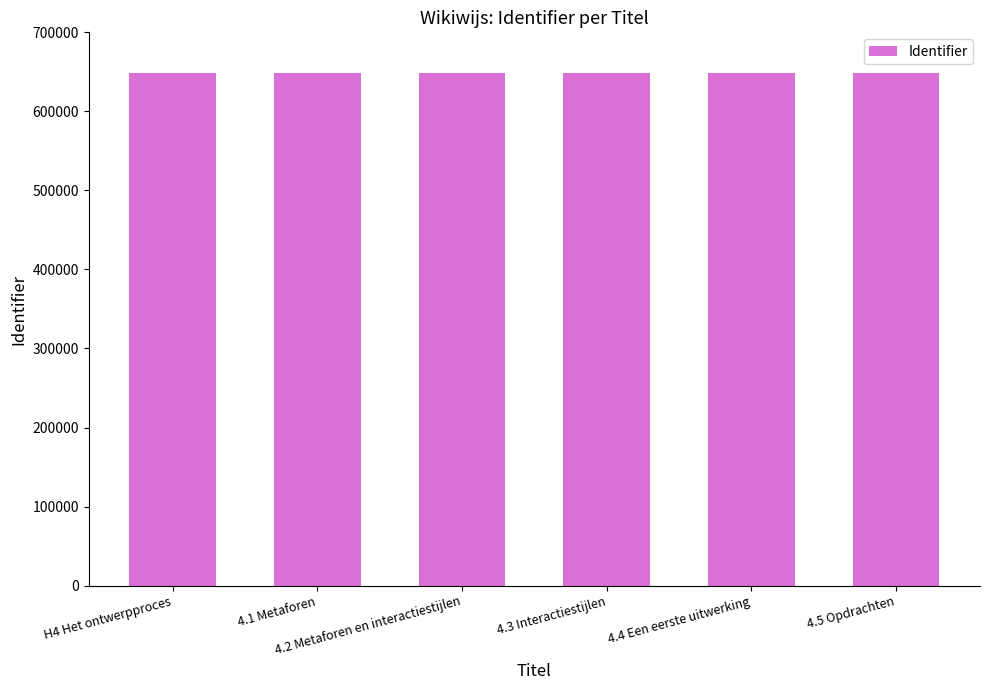

What is the label of the 4th bar from the right?

4.2 Metaforen en interactiestijlen